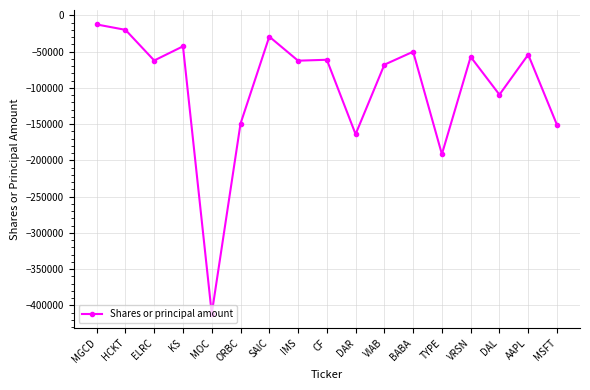

What is the label of the 3rd point from the left?

ELRC